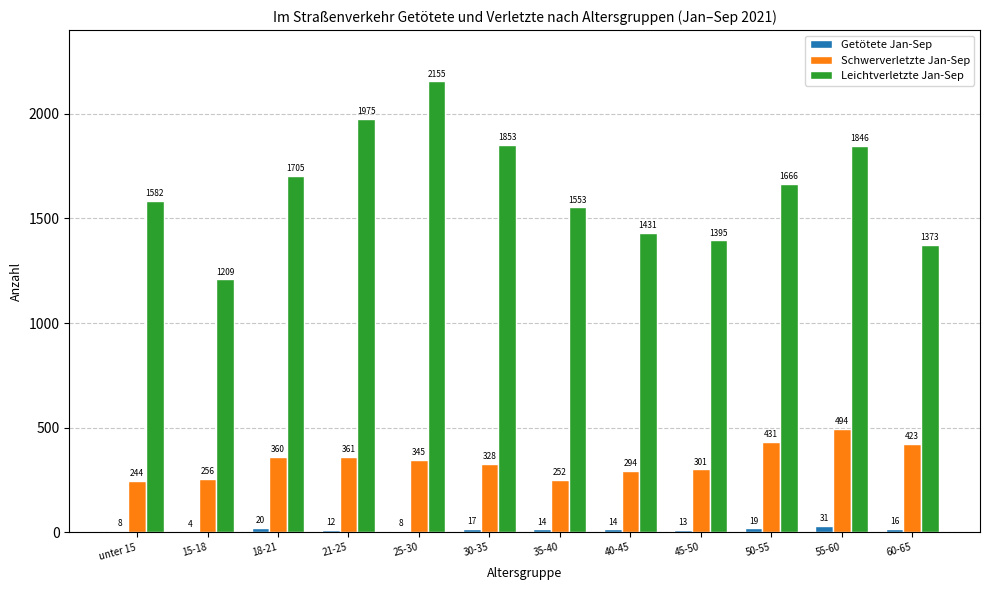

Which series has the largest range (max minus min)?

Leichtverletzte Jan-Sep